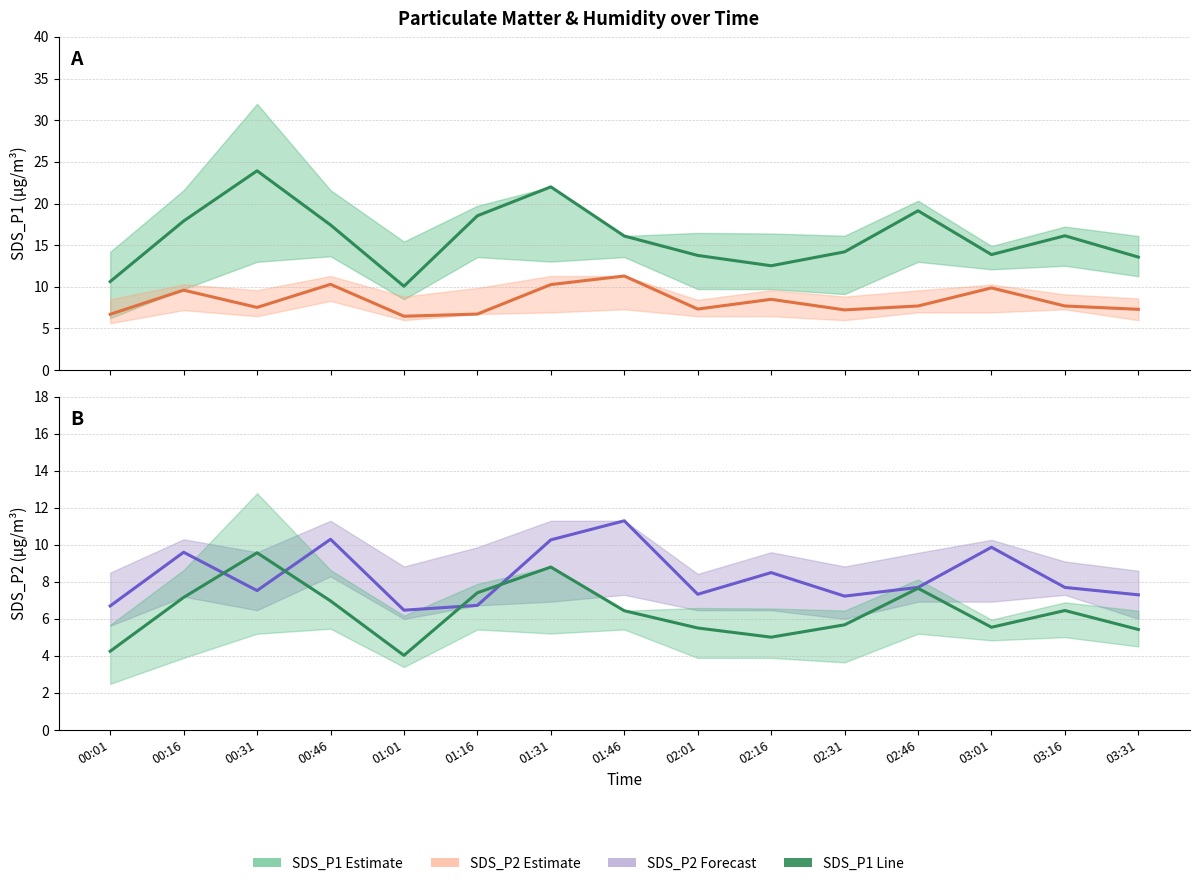

What is the label of the 13th point from the left?

03:01